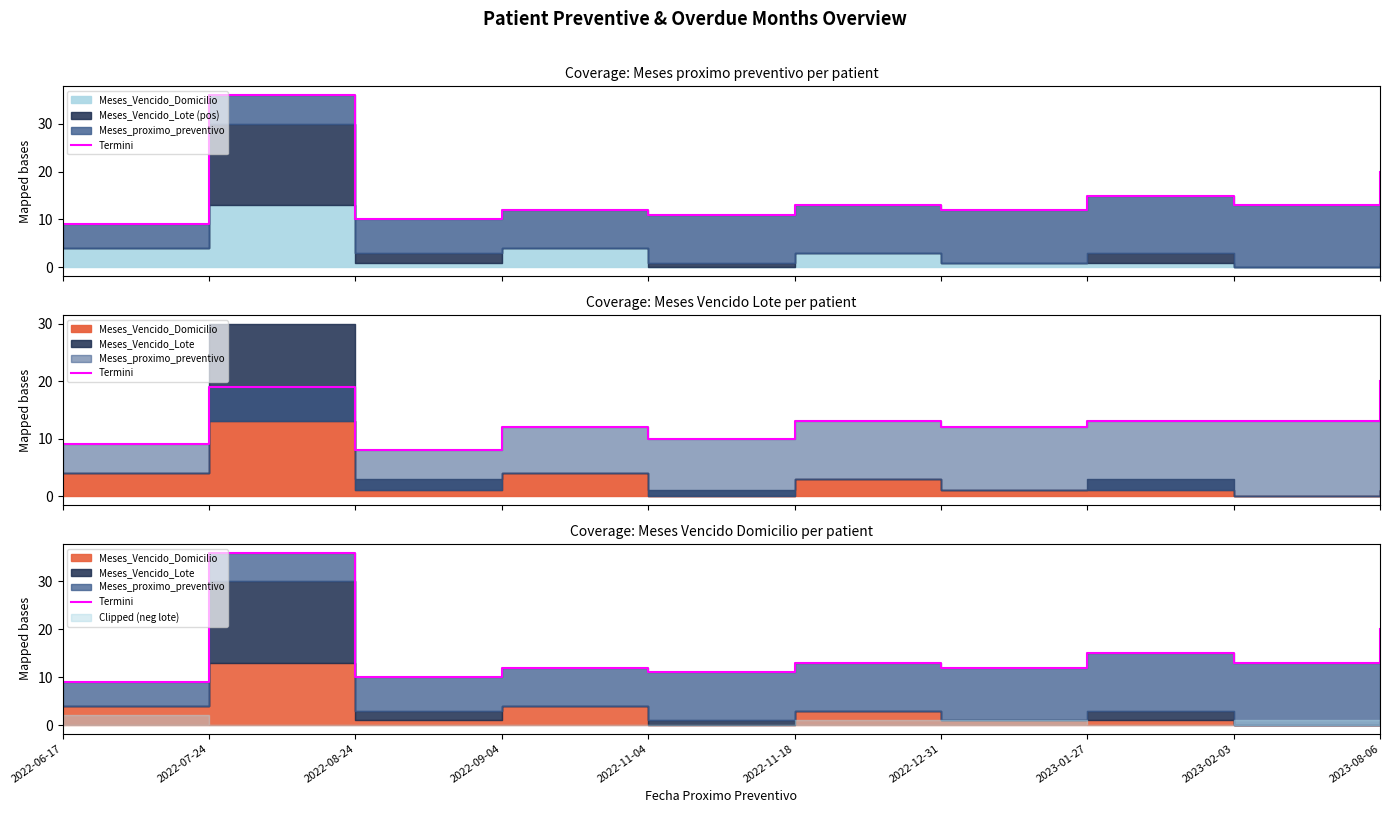

List the labels in order of value, largest first.

2022-07-24, 2023-08-06, 2023-01-27, 2022-11-18, 2023-02-03, 2022-09-04, 2022-12-31, 2022-11-04, 2022-08-24, 2022-06-17